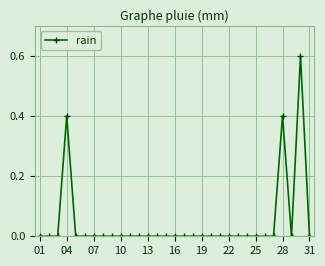

True or false: the data has more than 2 interior local peaks.

True